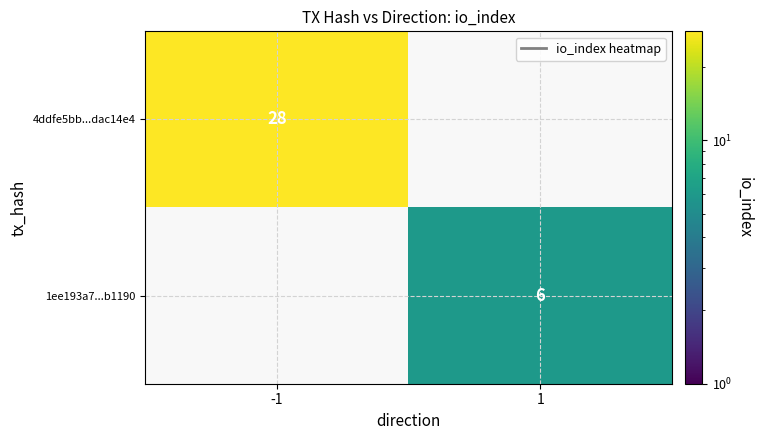

The 1ee193a7...b1190 series shows 8 at 1. True or false?

False